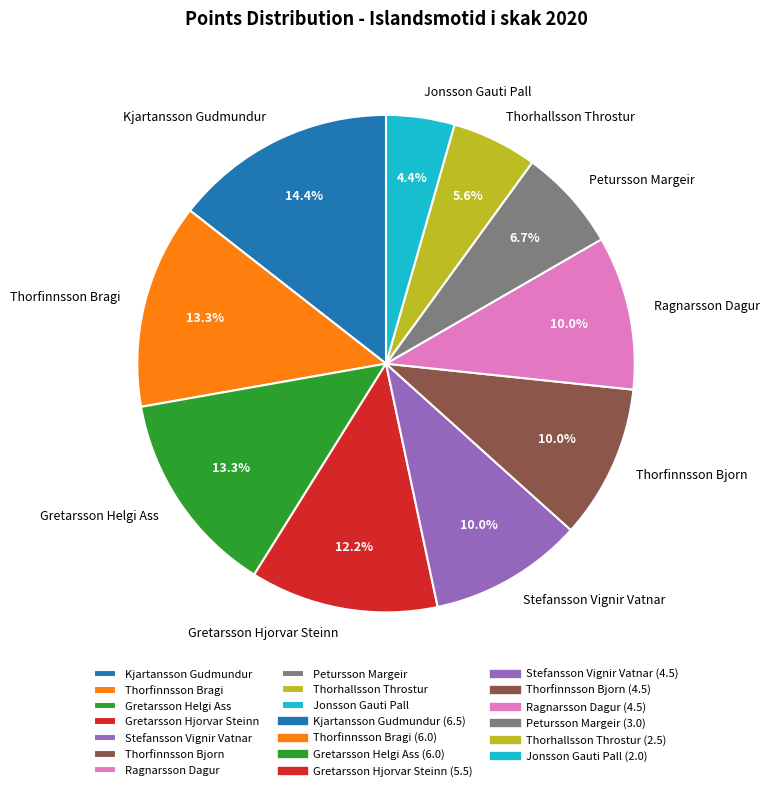

The Kjartansson Gudmundur slice represents 14% of the pie. True or false?

True